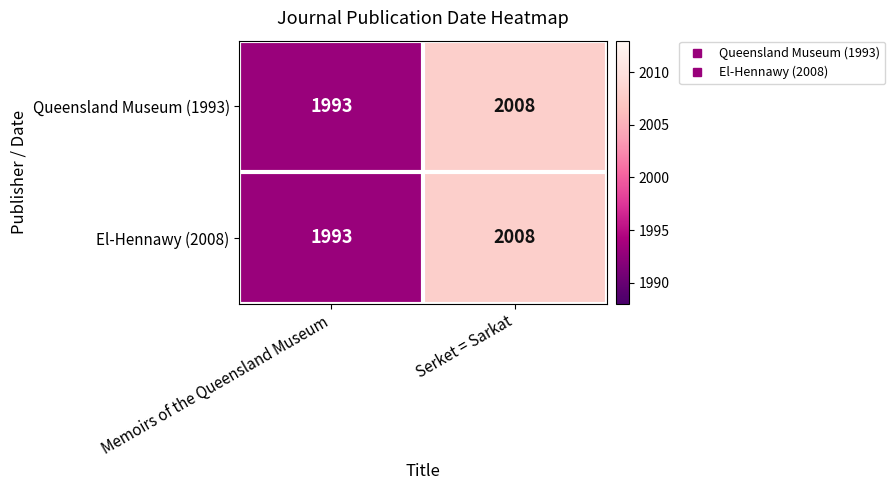

At which category is the sum across all series the highest?

Serket = Sarkat